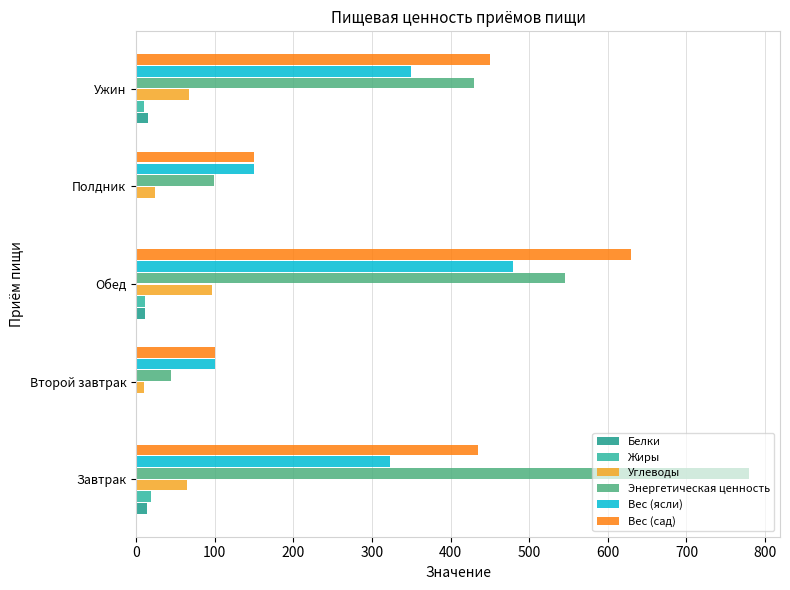

Which series changed the most between Обед and Полдник?

Вес (сад)